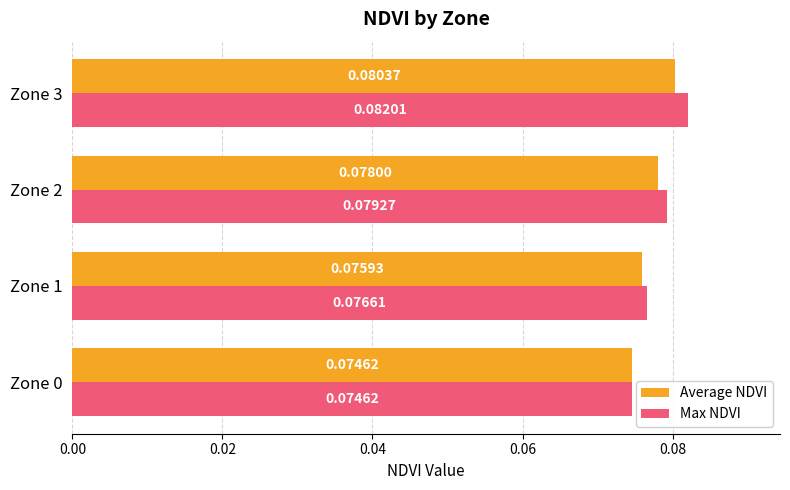

Which series has the widest spread of values?

Max NDVI